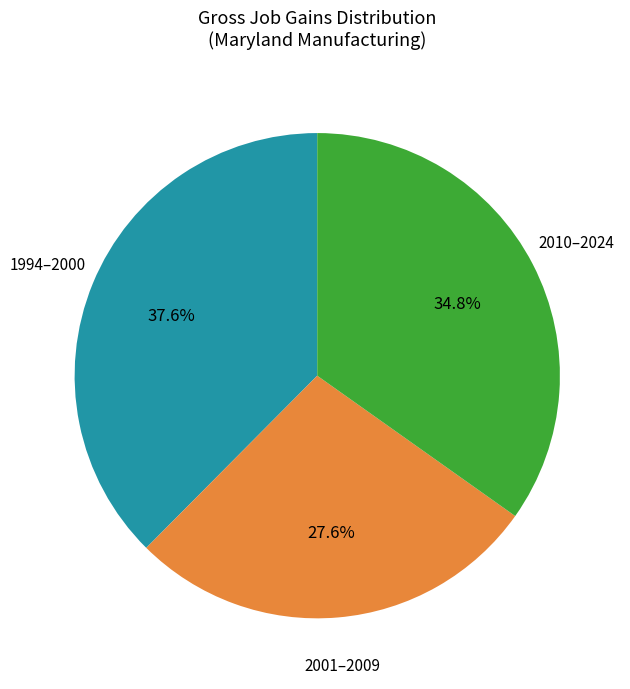

Combined, what portion of the pie is 2010–2024 and 1994–2000?

72.4%